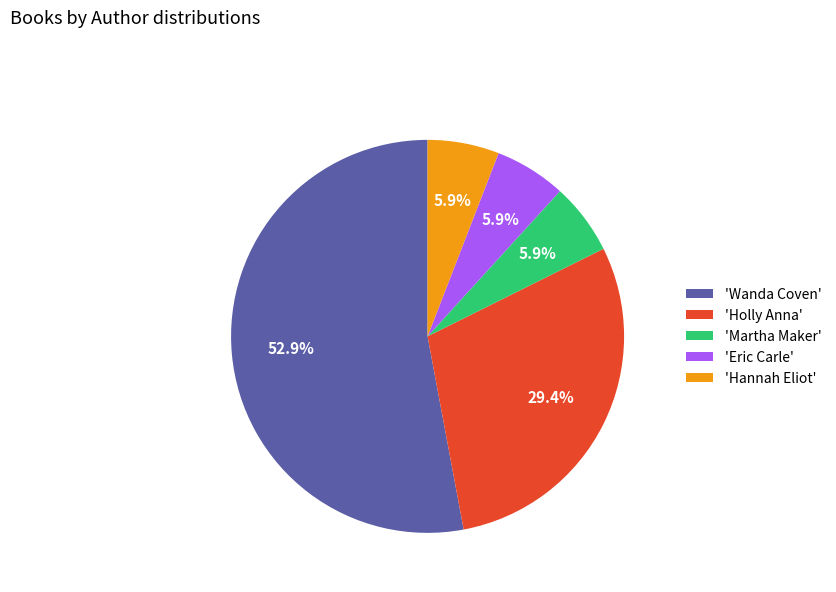

Between 'Eric Carle' and 'Holly Anna', which is larger?

'Holly Anna'